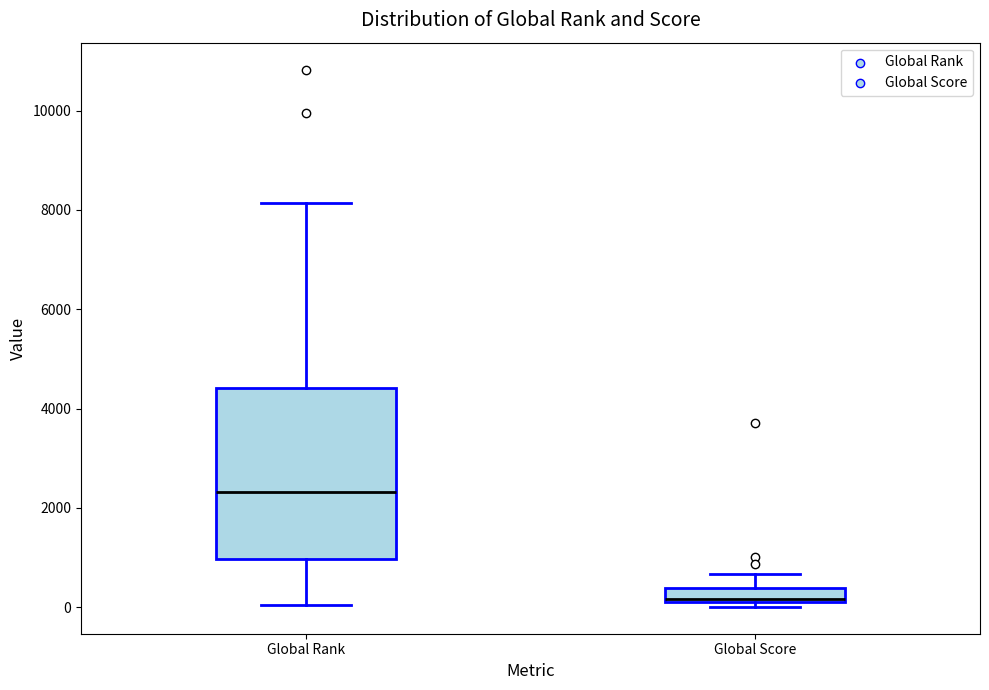

Which box's median line is the lowest?

Global Score